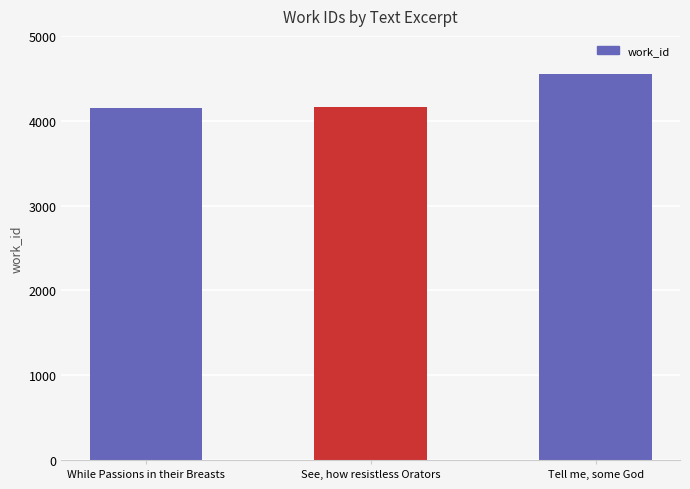

What is the difference between the maximum and minimum values?

402